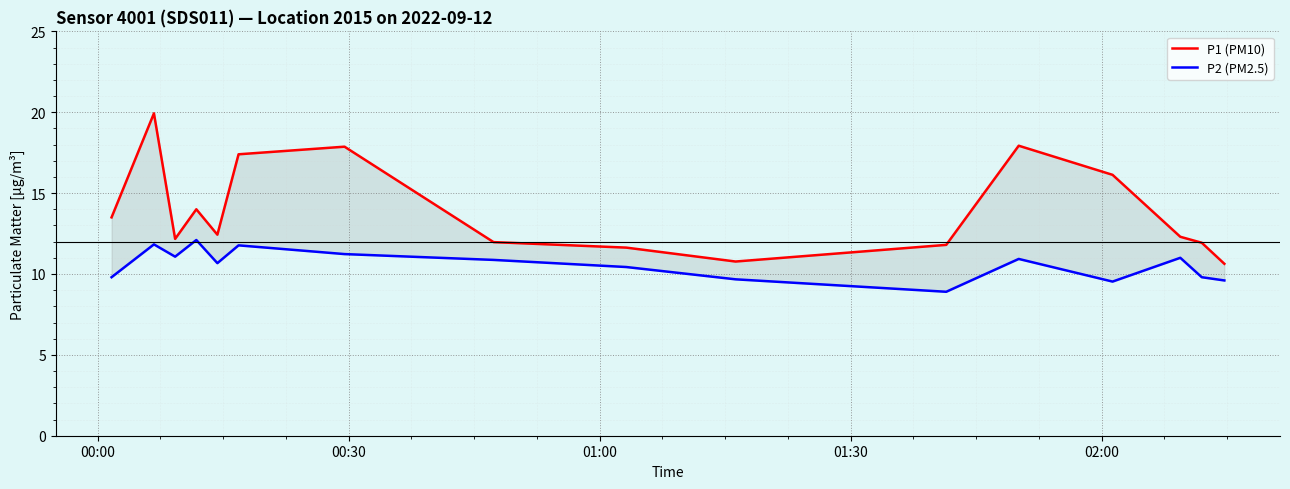

What is the smallest value displayed?

8.9